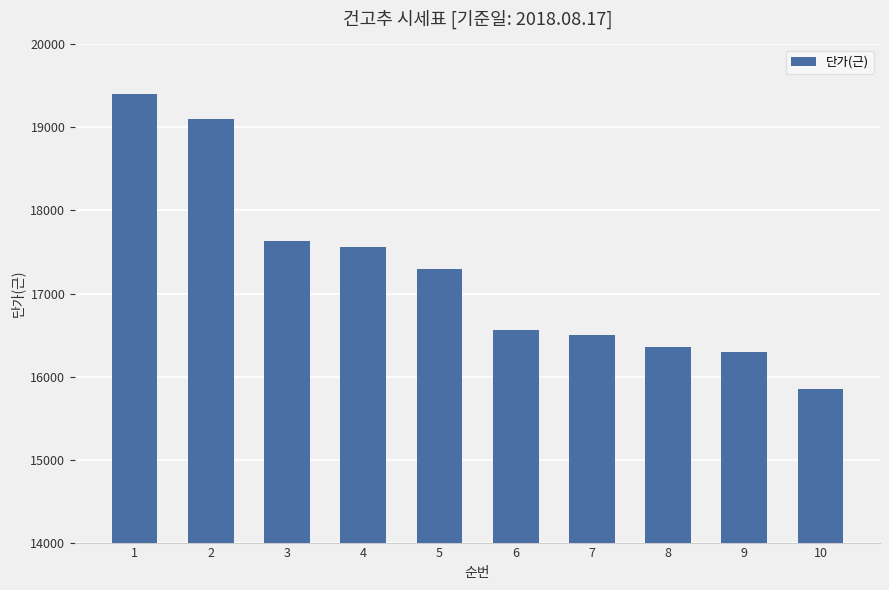

What is the difference between the maximum and minimum values?

3550